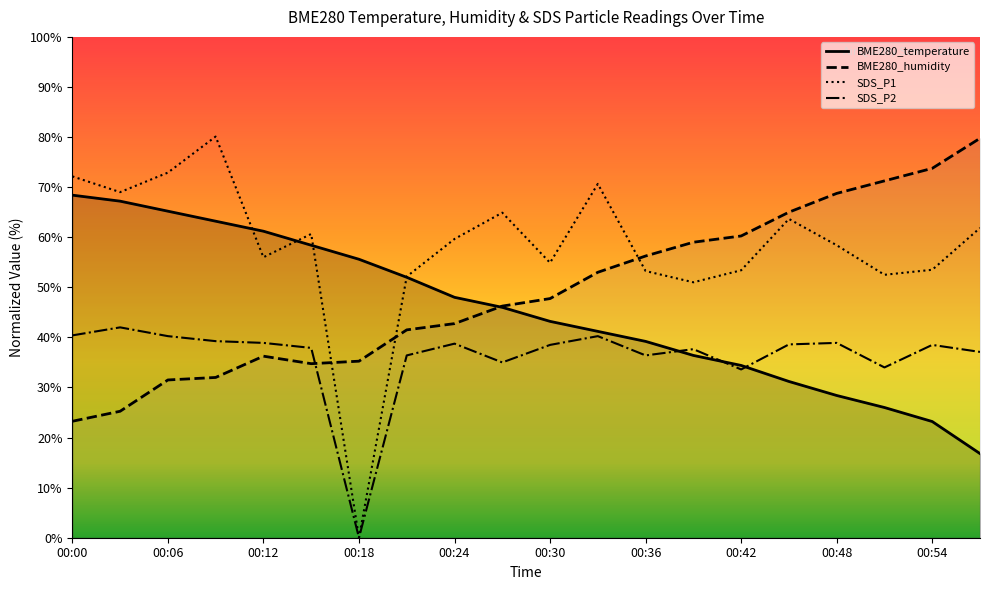

What is the difference between the highest and lowest values at 00:15?

25.9